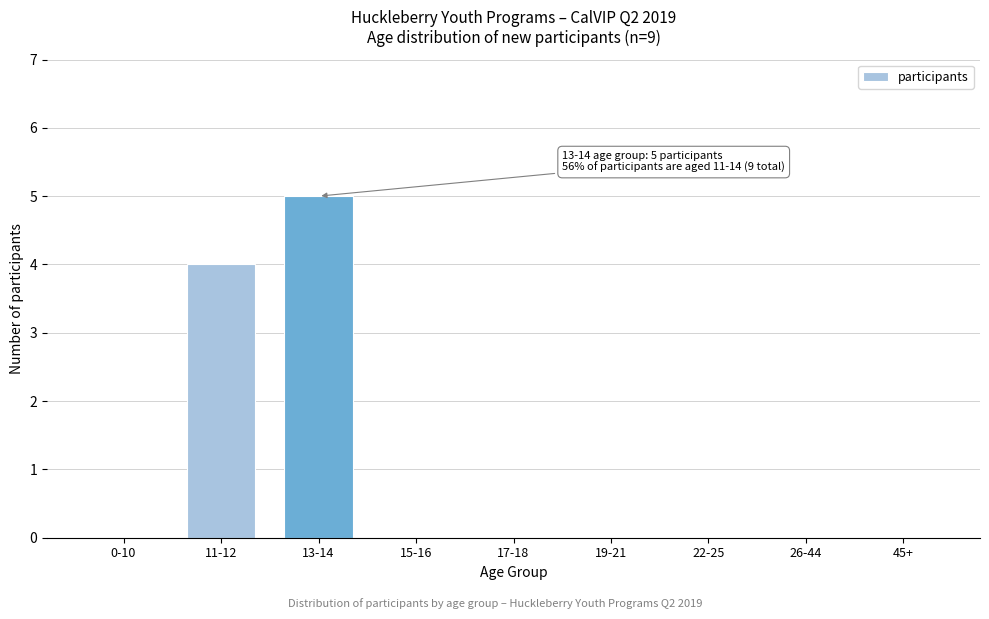

What is the sum of all values?

9